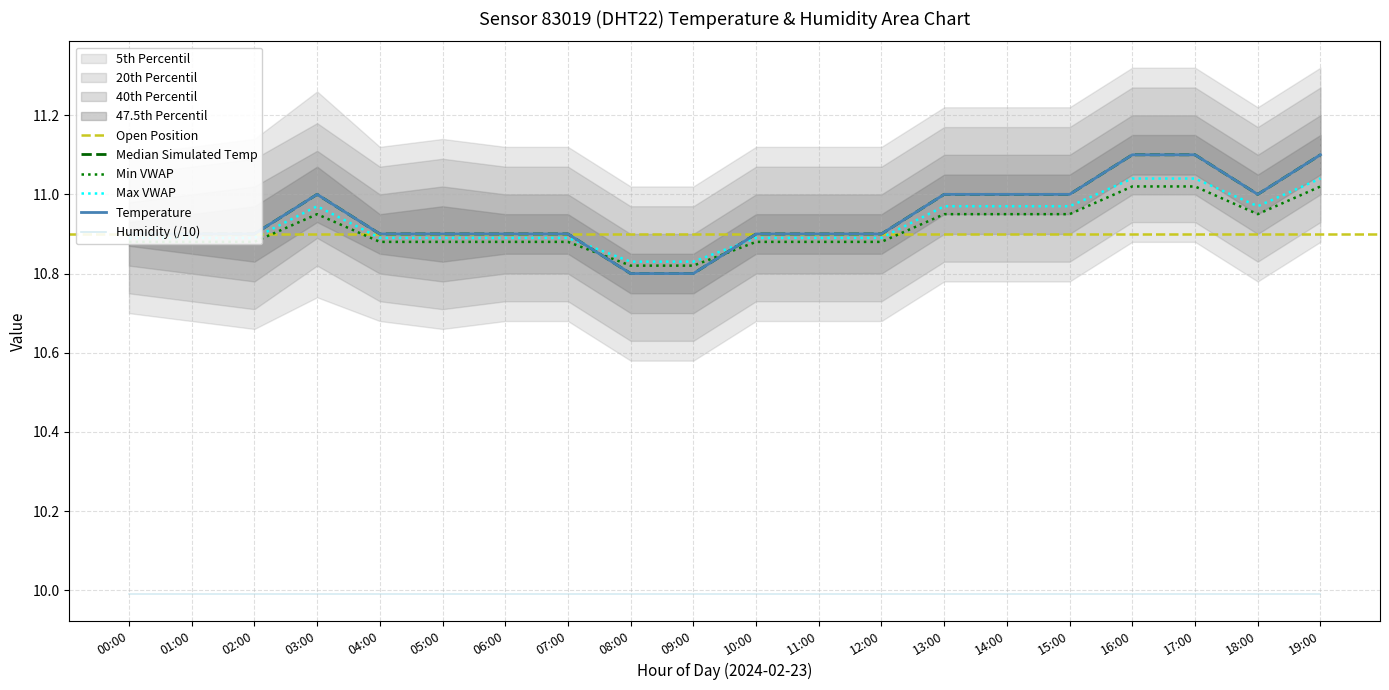

Reading left to right, extract all data points from this chart.

10.9	10.9	10.9	11.0	10.9	10.9	10.9	10.9	10.8	10.8	10.9	10.9	10.9	11.0	11.0	11.0	11.1	11.1	11.0	11.1